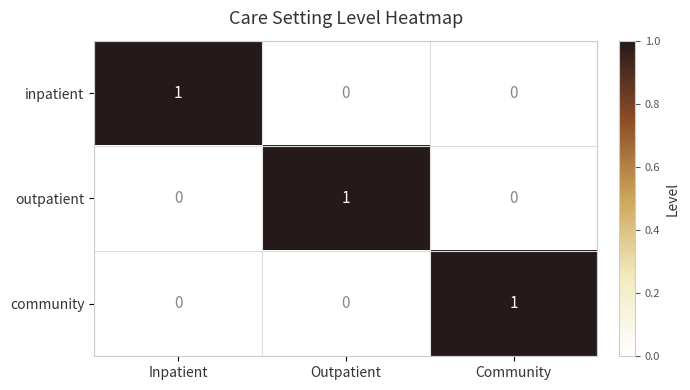

The value of inpatient at Outpatient is -1. True or false?

False